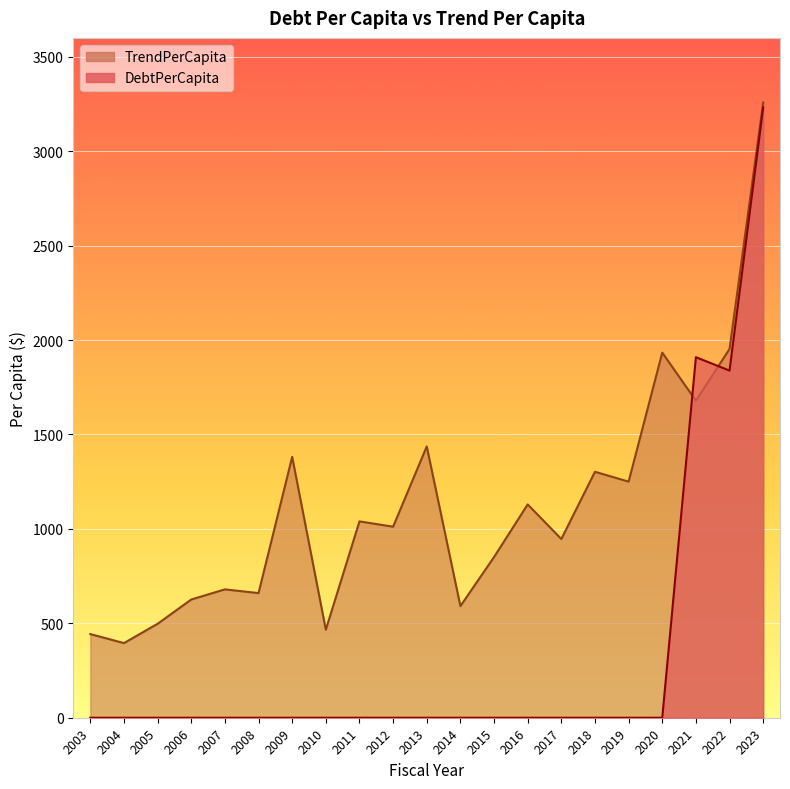

Rank the series by their maximum value, from highest to lowest.

TrendPerCapita, DebtPerCapita